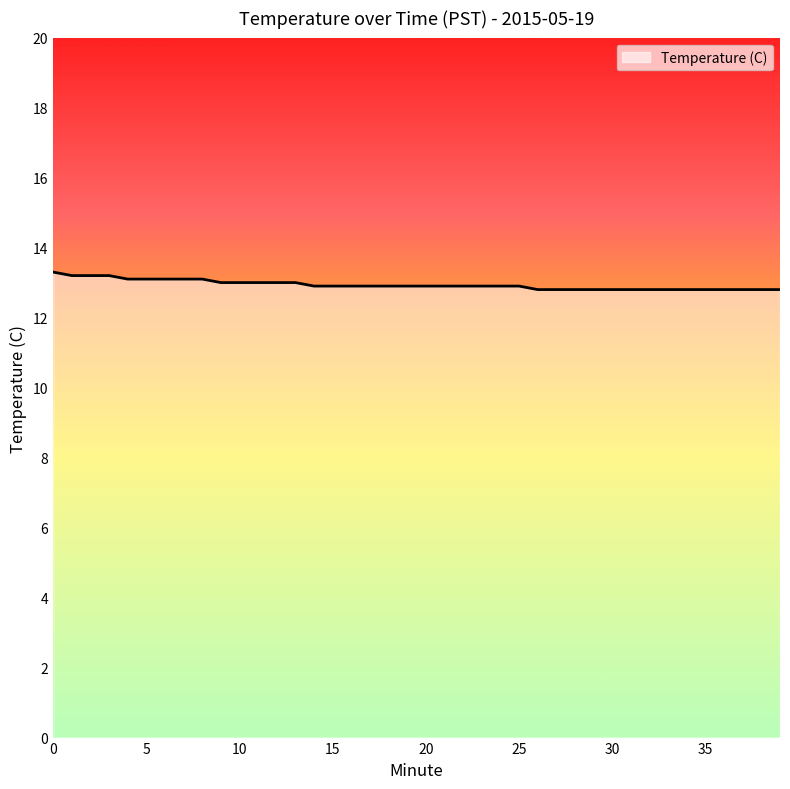

What is the maximum value shown in the chart?

13.3